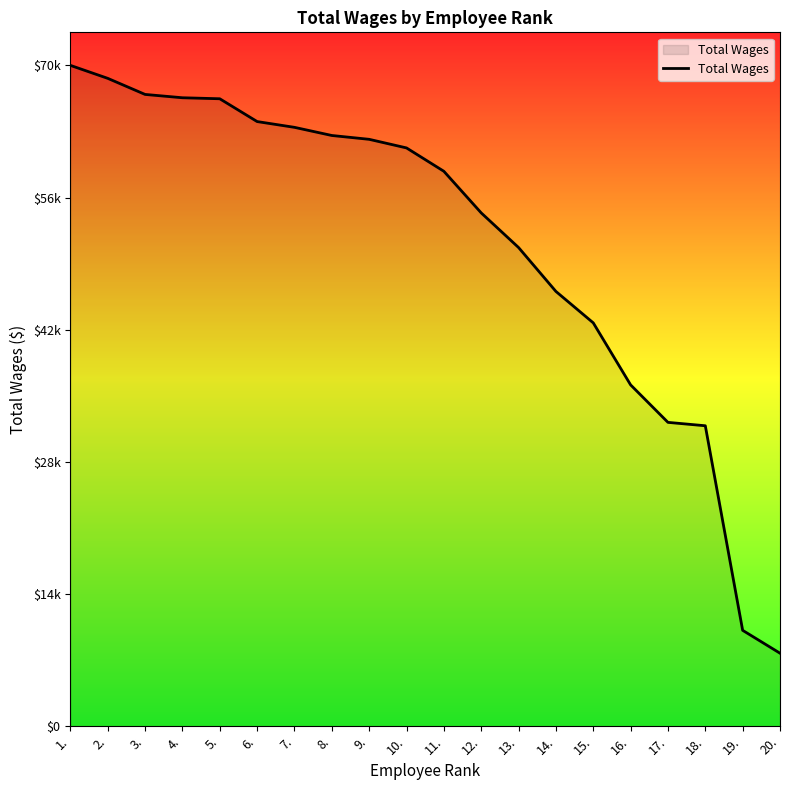

Where is the data nearest to the value 39412?

16.